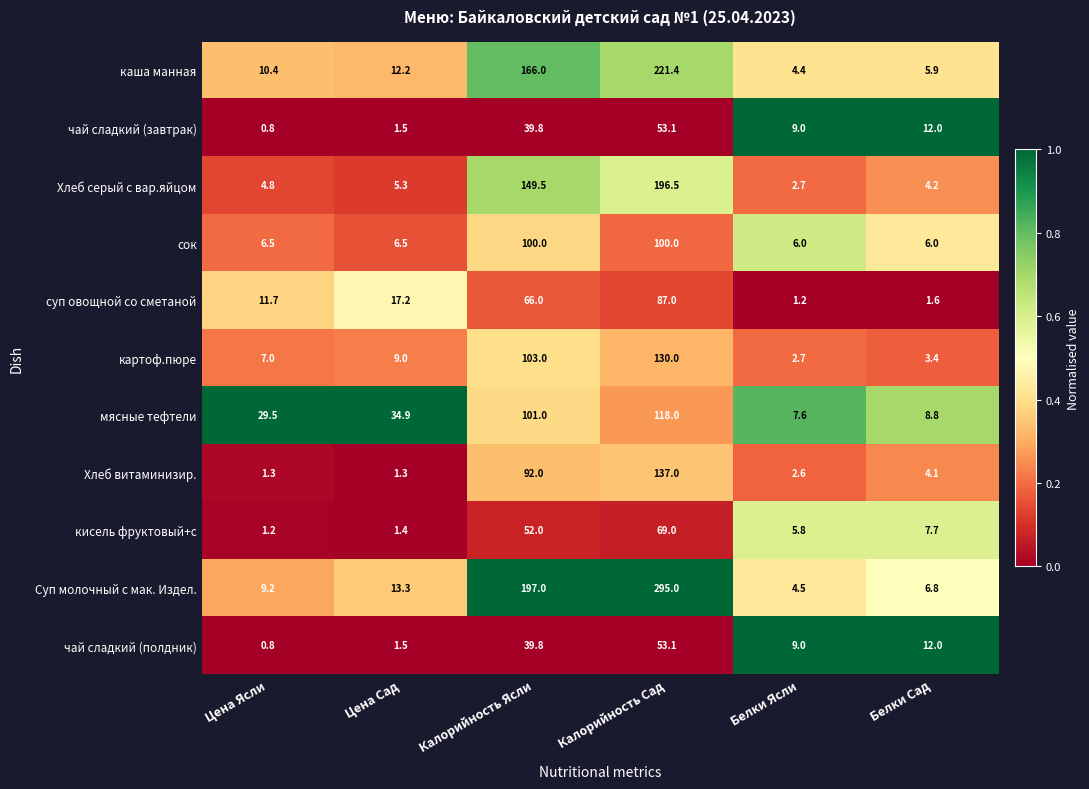

What is the sum of the чай сладкий (полдник) values at Калорийность Ясли and Цена Ясли?

40.6